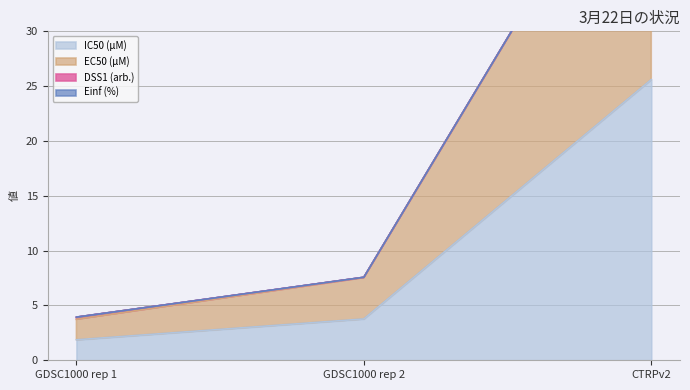

Reading left to right, transcribe all the data shown in this chart.

IC50 (µM): GDSC1000 rep 1=1.9	GDSC1000 rep 2=3.8	CTRPv2=25.6
EC50 (µM): GDSC1000 rep 1=3.7	GDSC1000 rep 2=7.5	CTRPv2=51.2